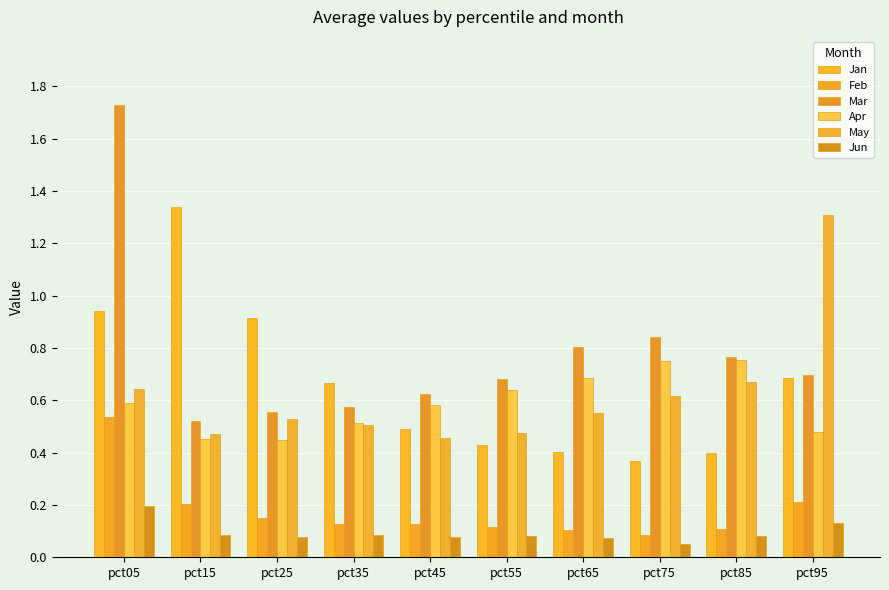

How many bars are there in each group?

6